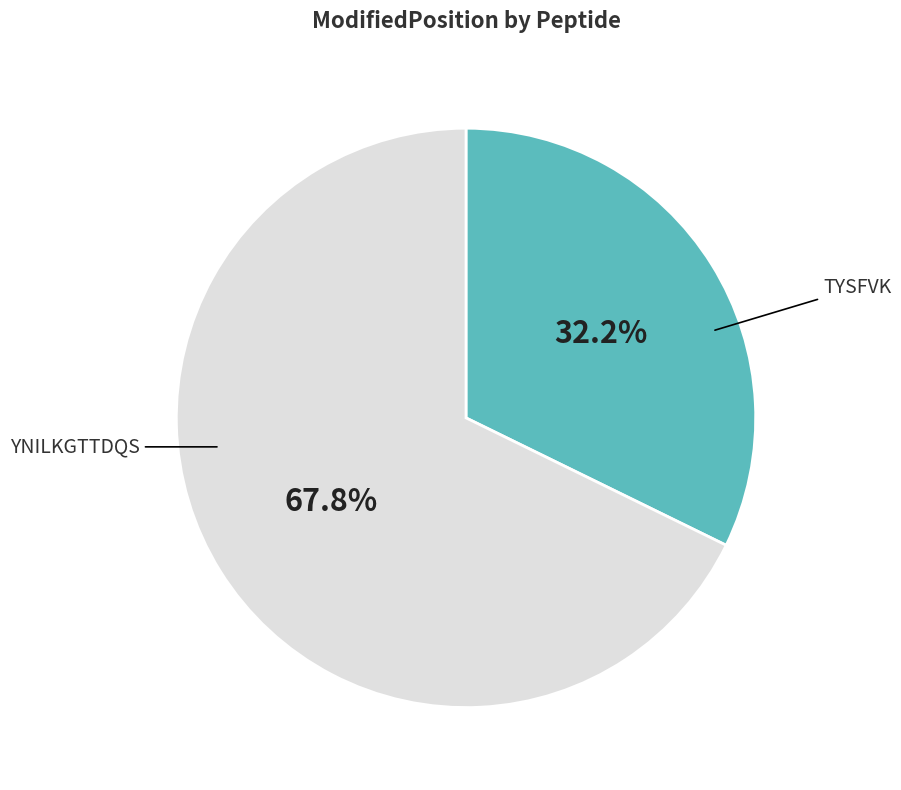

Does any single category account for the majority?

Yes